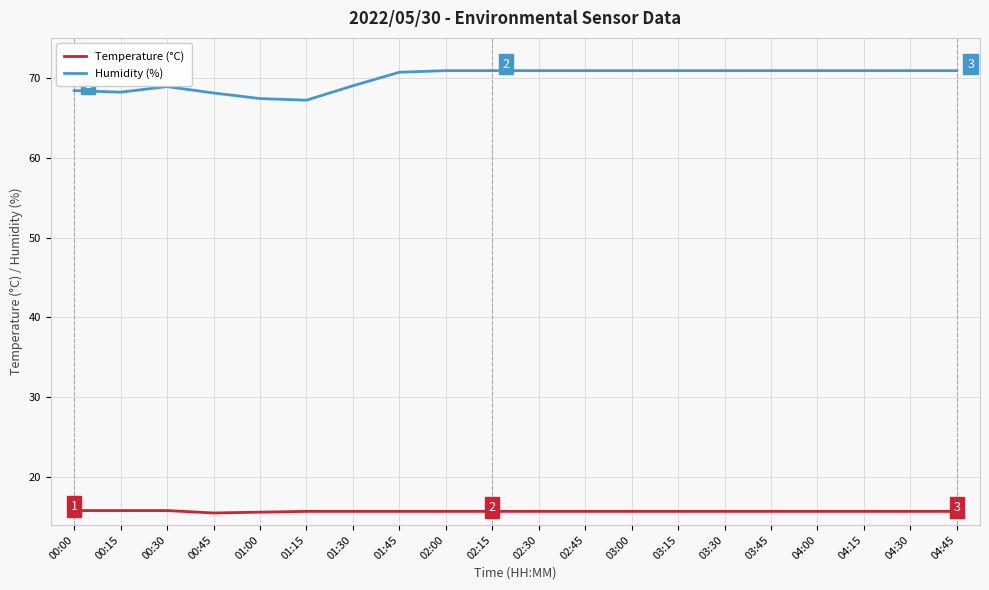

What position from the right is 04:00?

4